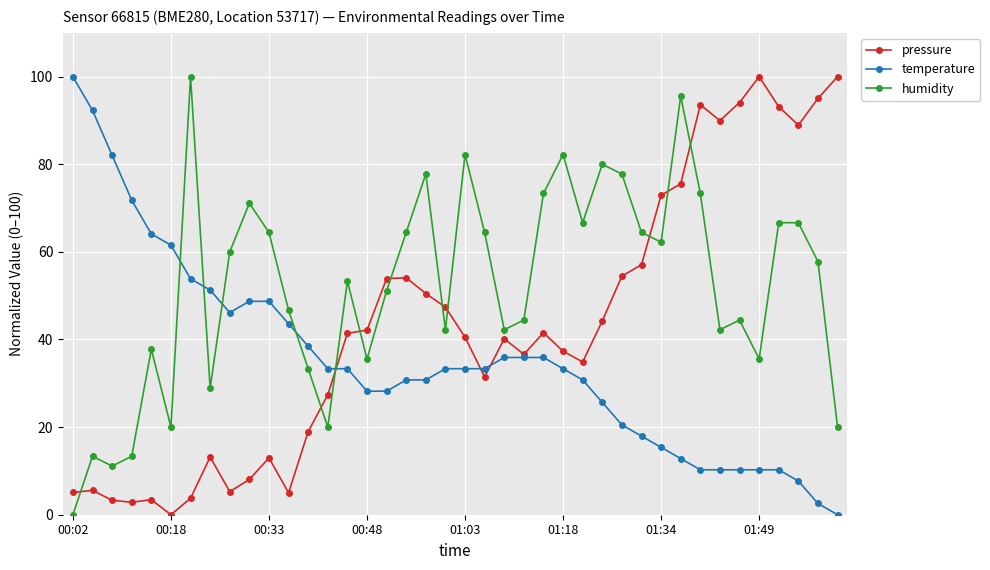

Which series ends up on top after the final intersection of temperature and humidity?

humidity